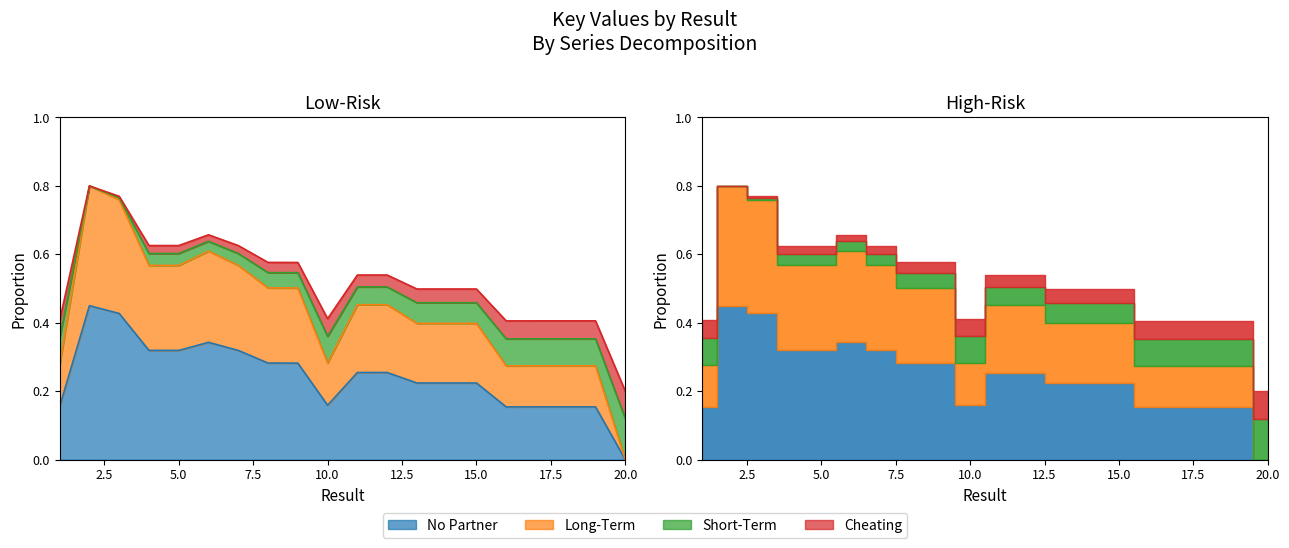

What is the change in value from 5 to 18?

-0.2